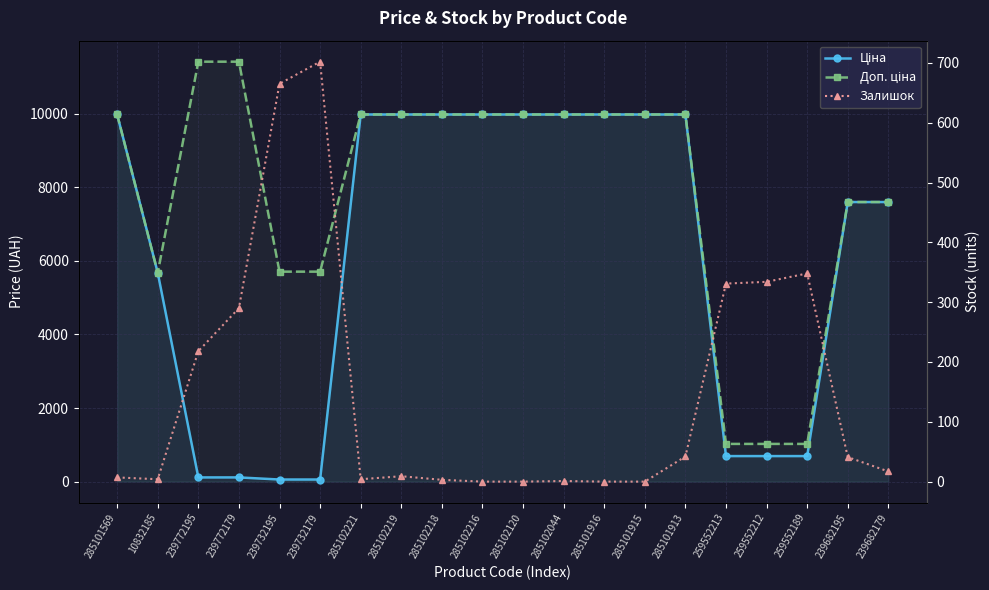

Reading right to left, transcribe all the data shown in this chart.

Ціна: 239682179=7596.5	239682195=7596.5	259552189=693.7	259552212=693.7	259552213=693.7	285101913=9975.0	285101915=9975.0	285101916=9975.0	285102044=9975.0	285102120=9975.0	285102216=9975.0	285102218=9975.0	285102219=9975.0	285102221=9975.0	239732179=57.0	239732195=57.0	239772179=114.1	239772195=114.1	10832185=5673.8	285101569=9975.0
Доп. ціна: 239682179=7596.5	239682195=7596.5	259552189=1024.6	259552212=1024.6	259552213=1024.6	285101913=9975.0	285101915=9975.0	285101916=9975.0	285102044=9975.0	285102120=9975.0	285102216=9975.0	285102218=9975.0	285102219=9975.0	285102221=9975.0	239732179=5705.0	239732195=5705.0	239772179=11410.0	239772195=11410.0	10832185=5673.8	285101569=9975.0
Залишок: 239682179=17.0	239682195=41.0	259552189=348.0	259552212=334.0	259552213=331.0	285101913=42.0	285101915=0.0	285101916=0.0	285102044=1.0	285102120=0.0	285102216=0.0	285102218=3.0	285102219=9.0	285102221=4.0	239732179=702.0	239732195=665.0	239772179=290.0	239772195=218.0	10832185=4.0	285101569=7.0